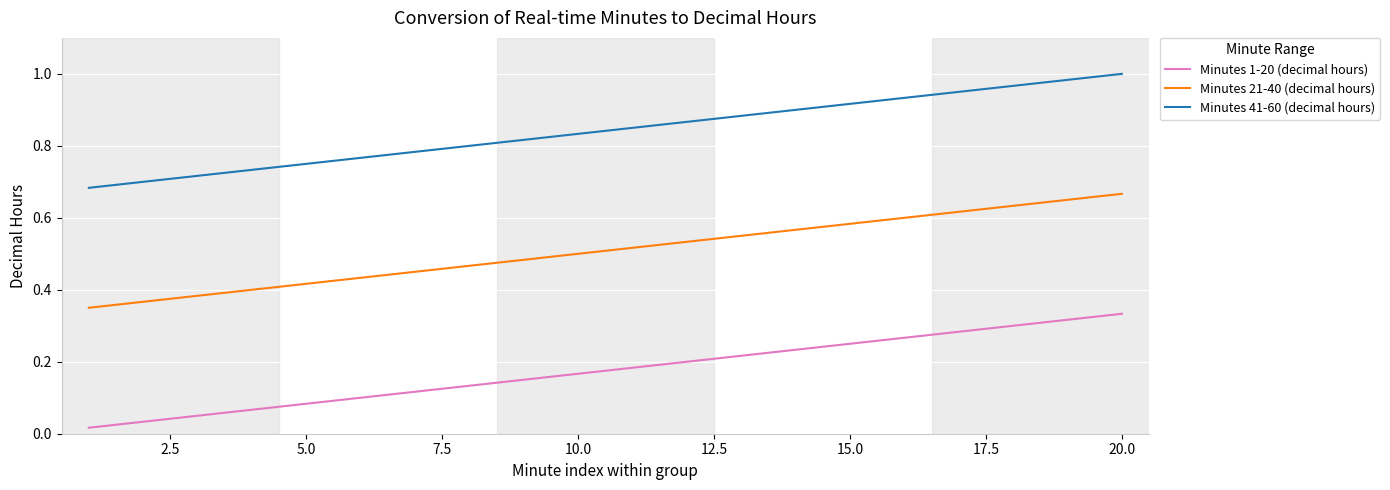

True or false: Minutes 41-60 (decimal hours) and Minutes 21-40 (decimal hours) intersect in this chart.

False